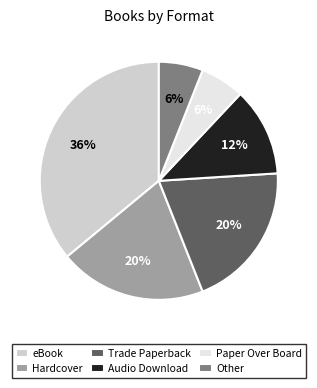

Which has a higher value, Hardcover or Other?

Hardcover